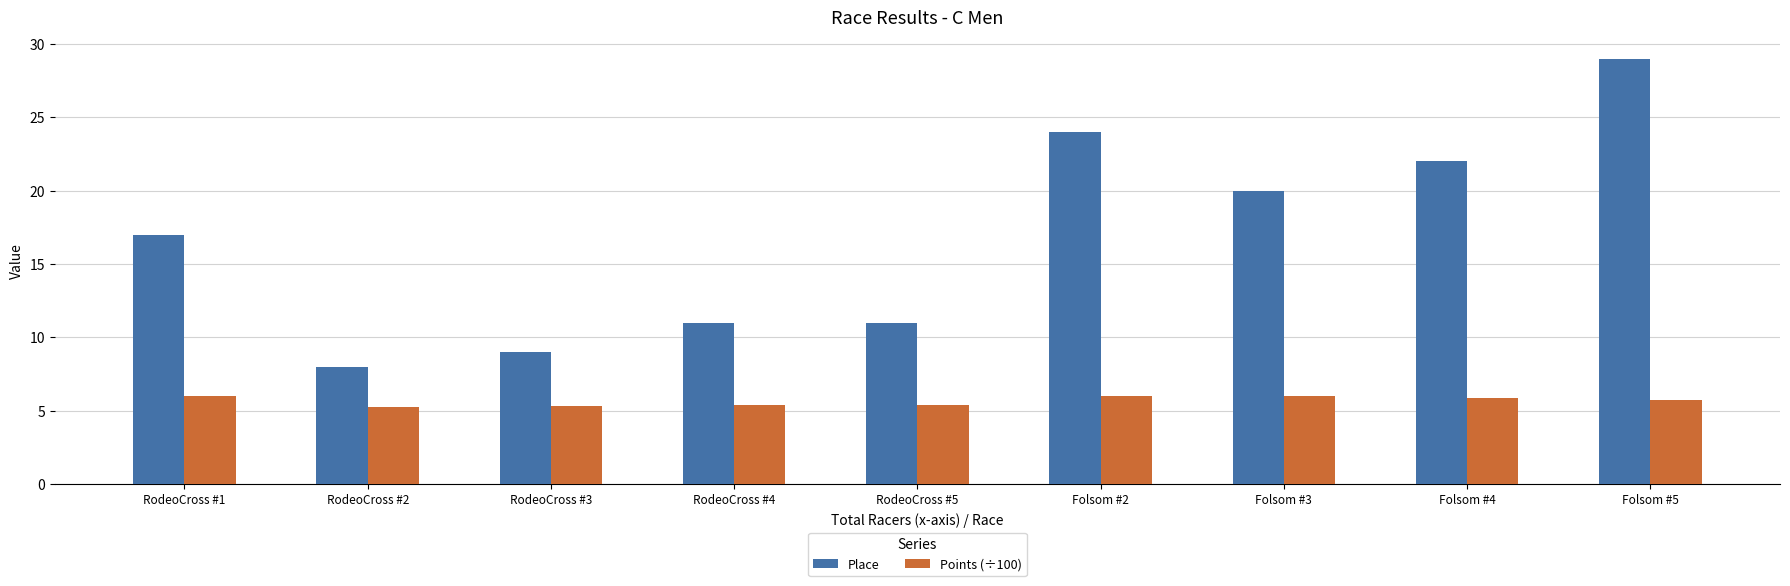

What is the sum of all Place values?

151.0